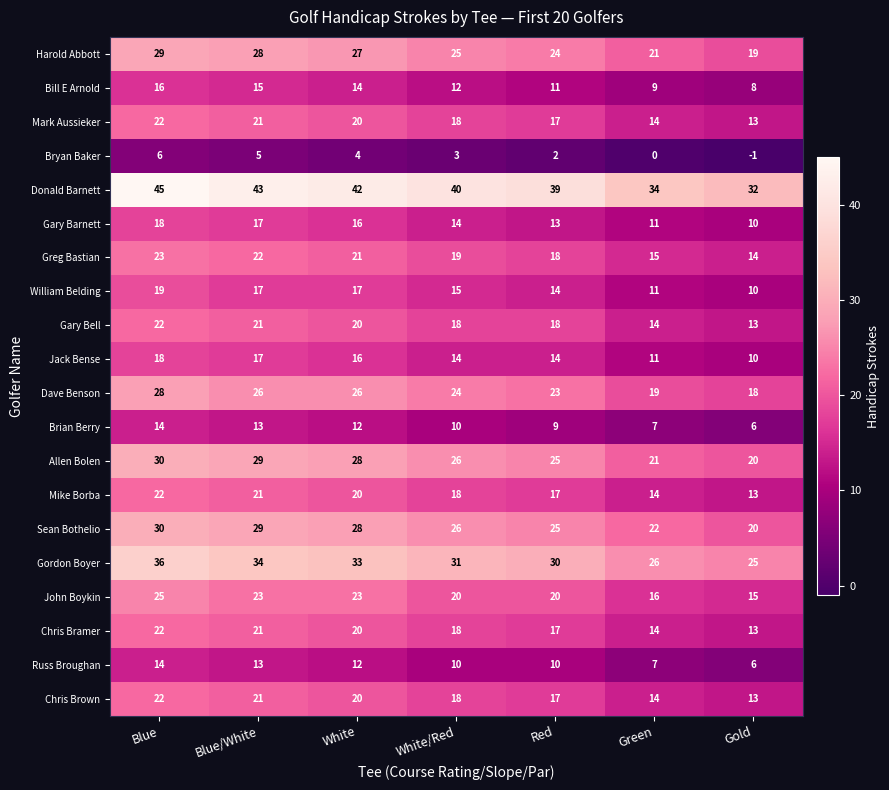

What is the minimum value for Mike Borba?

13